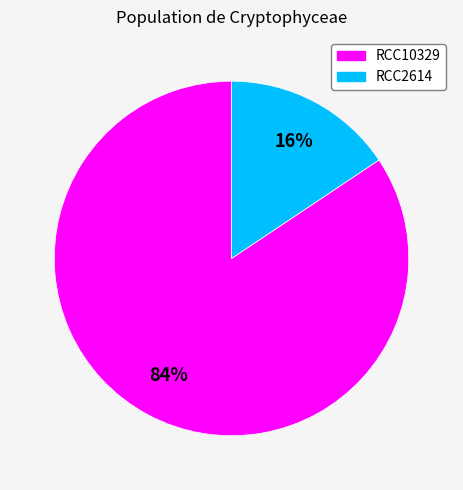

To the nearest percent, what is the average slice percentage?

50%